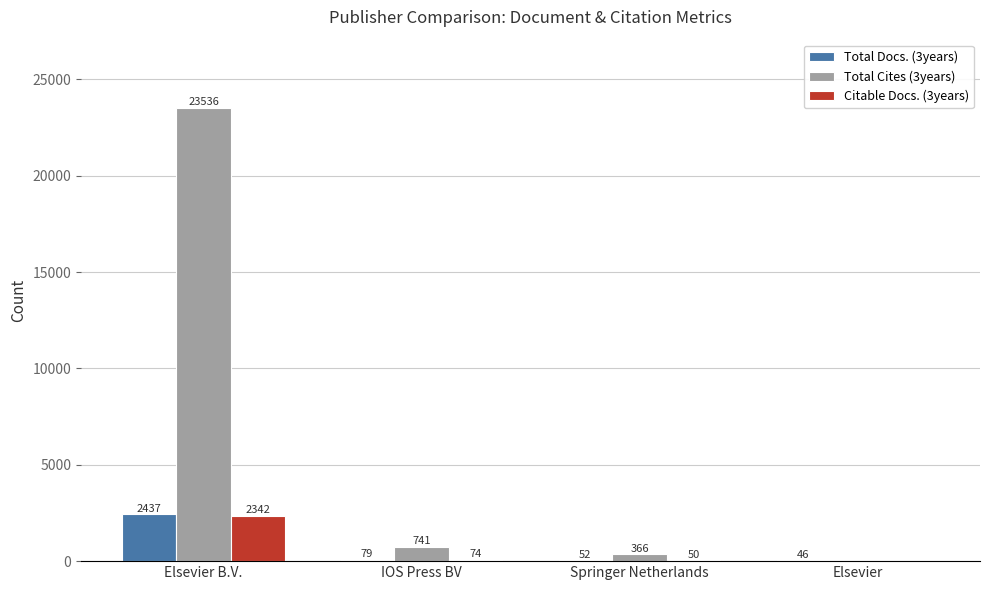

The value of Total Cites (3years) at Elsevier is 0. True or false?

True